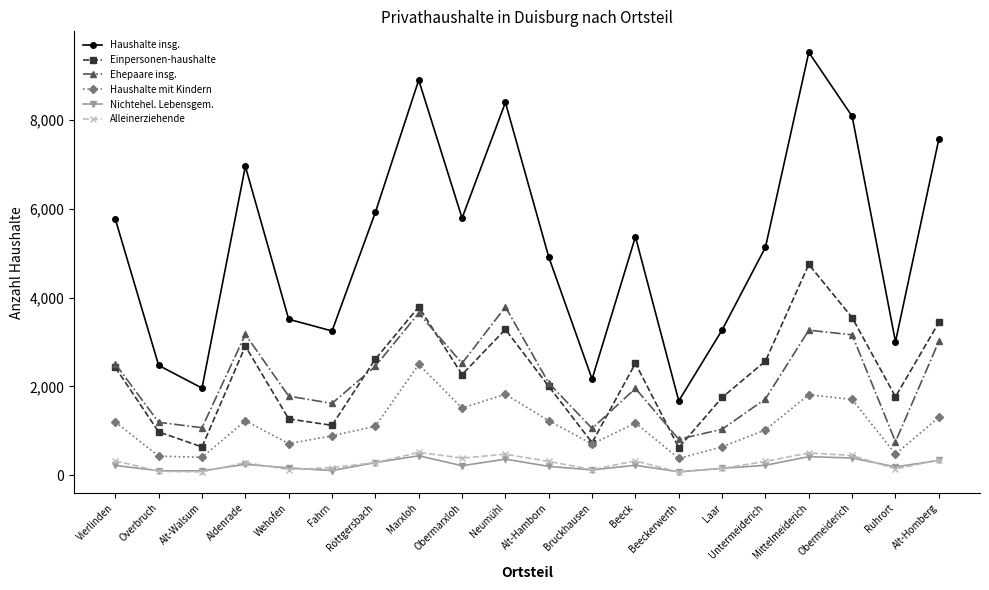

What are all the series names shown in the legend?

Haushalte insg., Einpersonen-haushalte, Ehepaare insg., Haushalte mit Kindern, Nichtehel. Lebensgem., Alleinerziehende